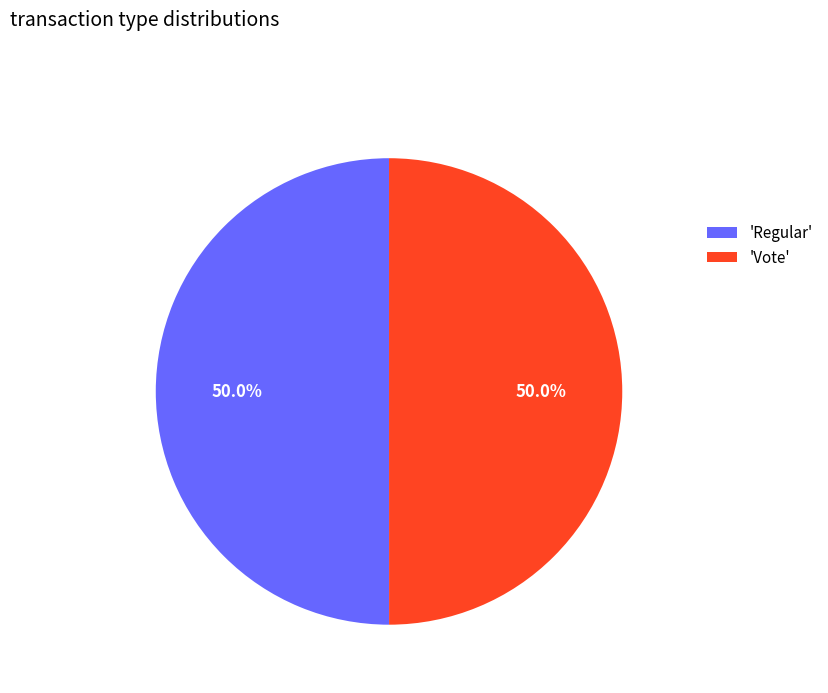

Count the number of slices in the pie.

2